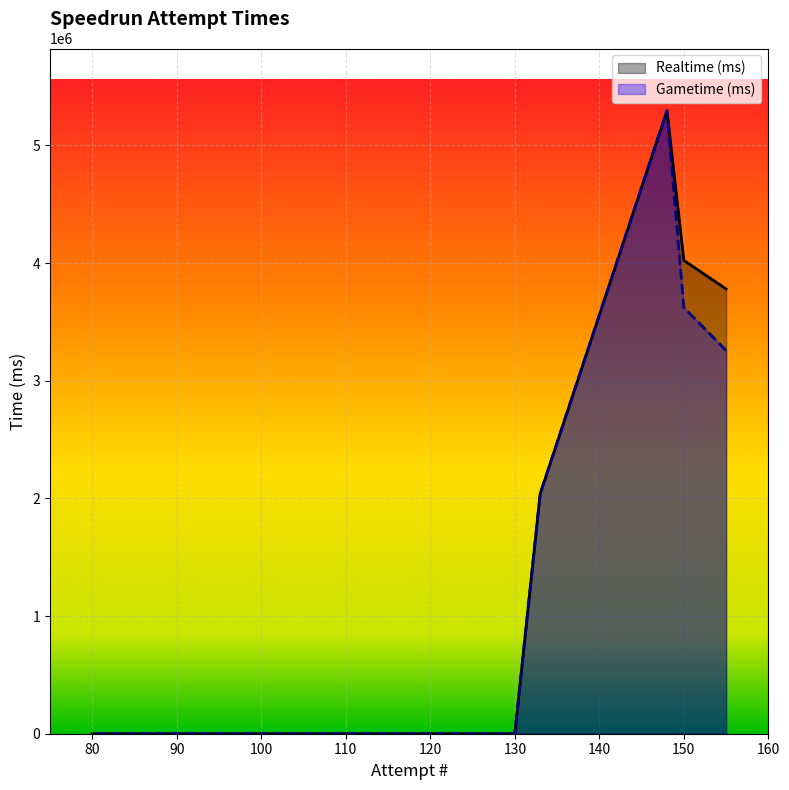

The Gametime (ms) series shows 0 at 105. True or false?

True